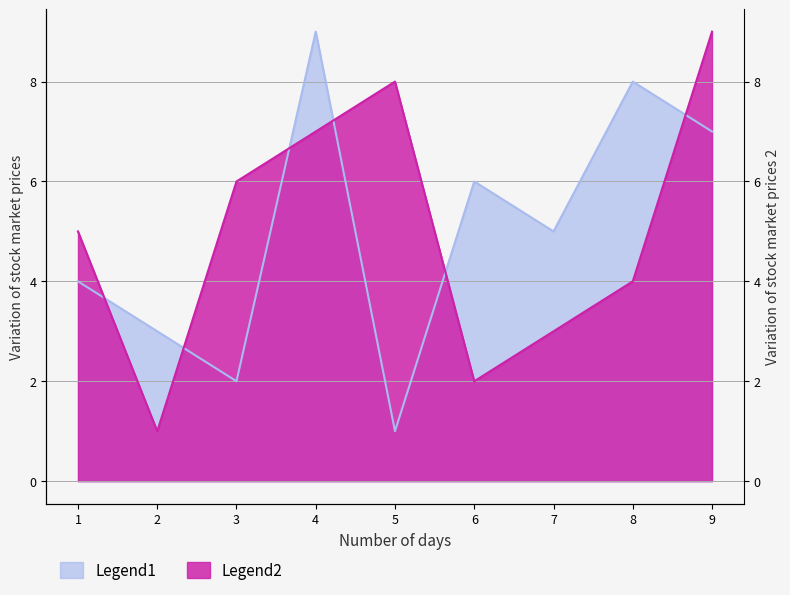

Is the value of Legend2 at 5 greater than the value of Legend1 at 4?

No